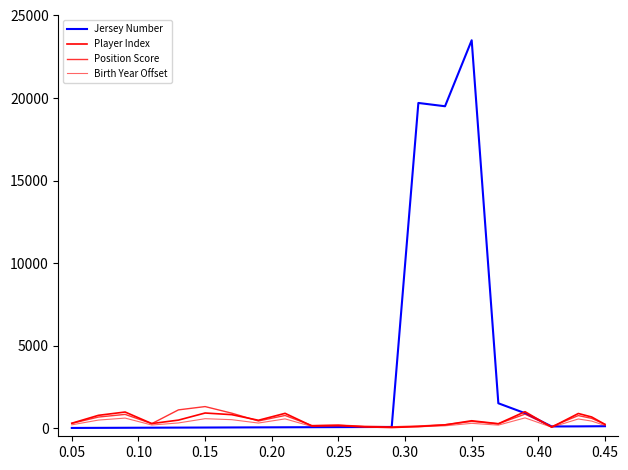

How many values in the Player Index series are below 440?

11